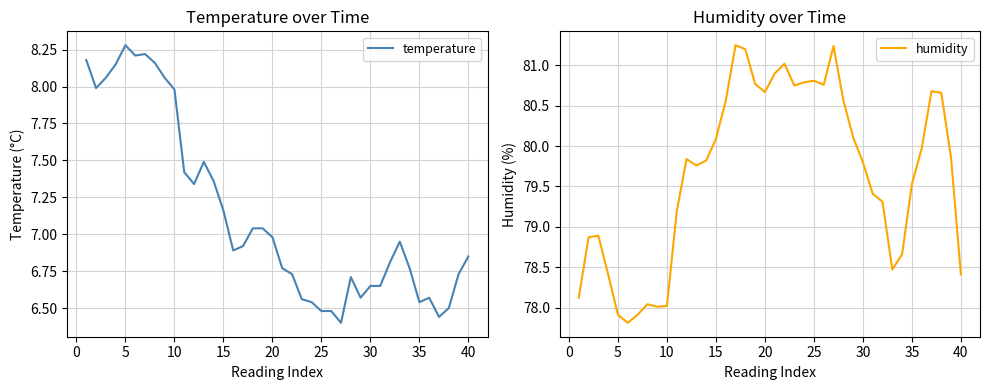

In humidity, how many points are higher than both neighbors (excluding endpoints)?

8